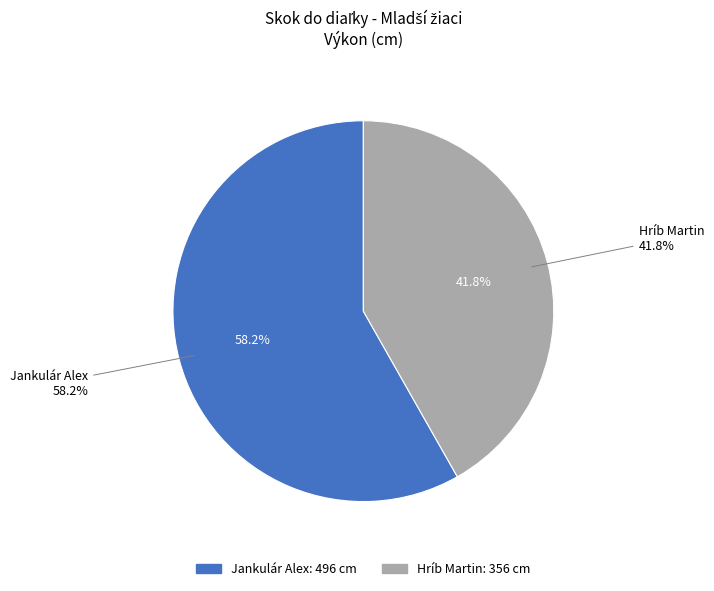

True or false: Jankulár Alex accounts for 52% of the total.

False